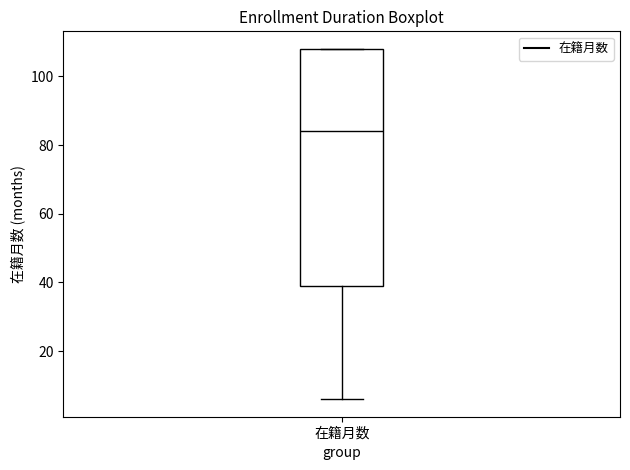

Where does the median line of the box for 在籍月数 sit on the y-axis? The values are not printed on the chart, so give them approximately, as read against the axis.

84